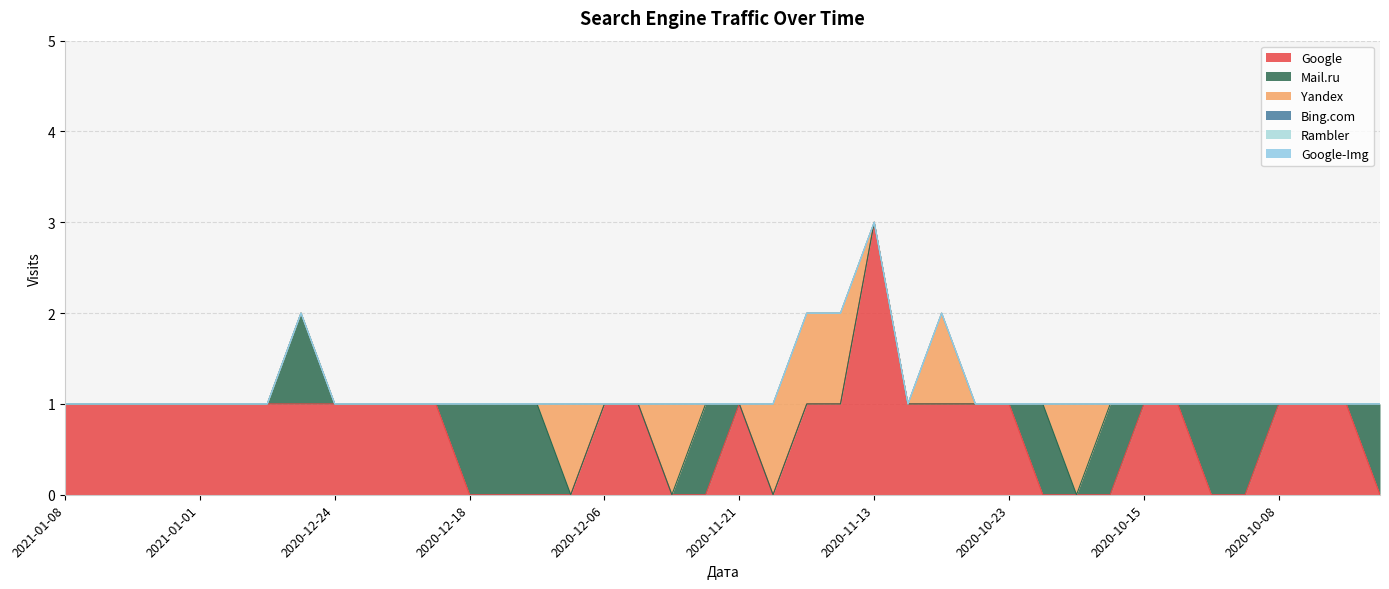

What are all the series names shown in the legend?

Google, Mail.ru, Yandex, Bing.com, Rambler, Google-Img